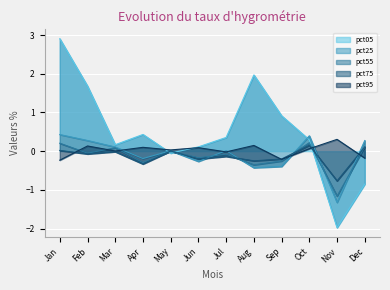

What value does the pct25 series have at Apr?

-0.2